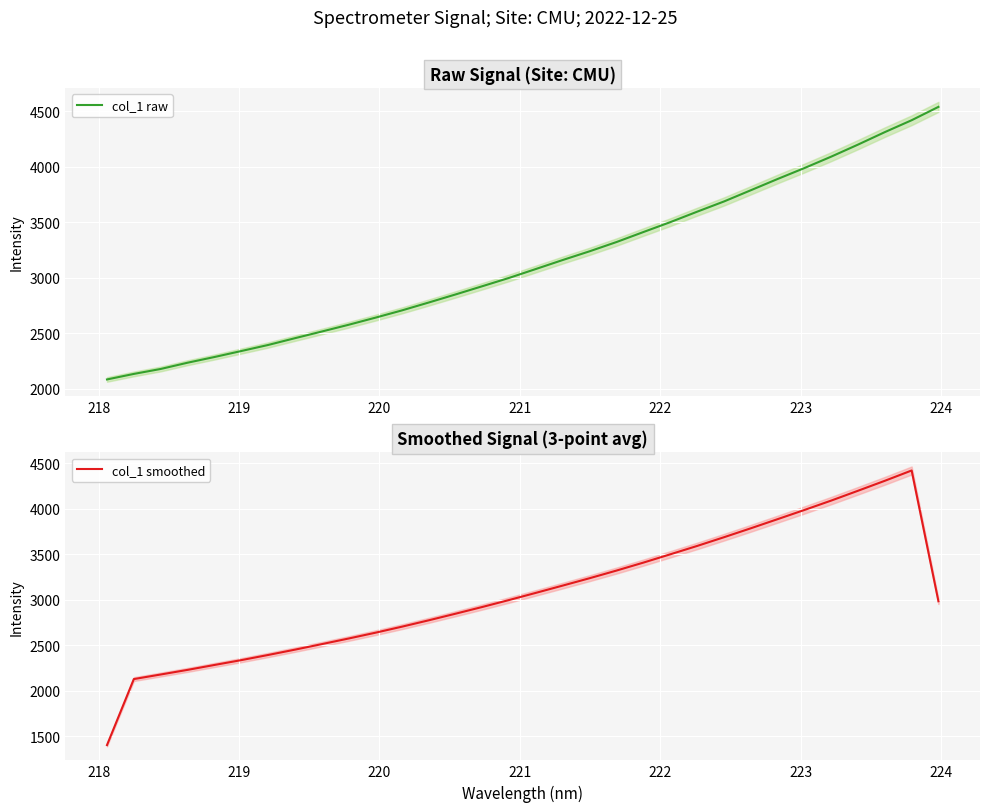

After their last crossing, which series has the higher values: col_1 raw or col_1 smoothed?

col_1 raw